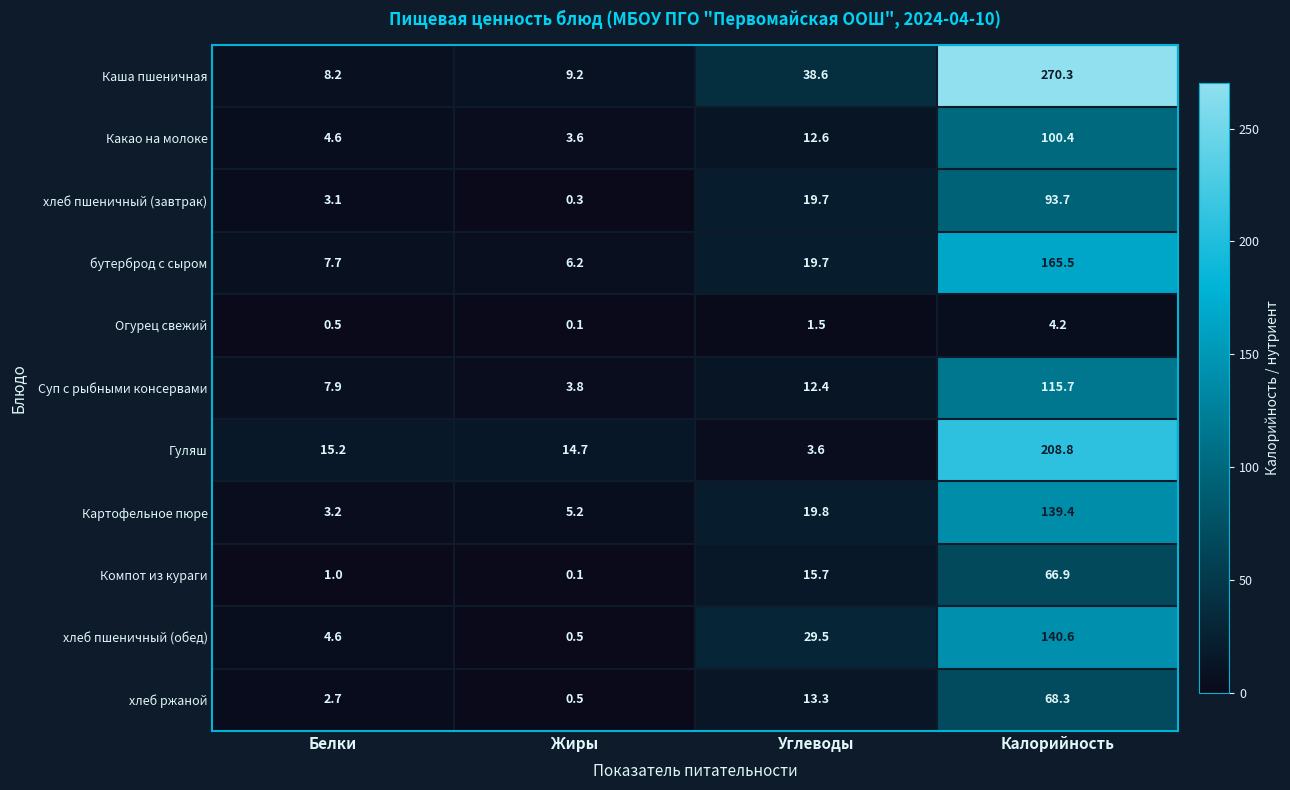

What is the difference between the maximum and minimum values in the хлеб пшеничный (обед) series?

140.1